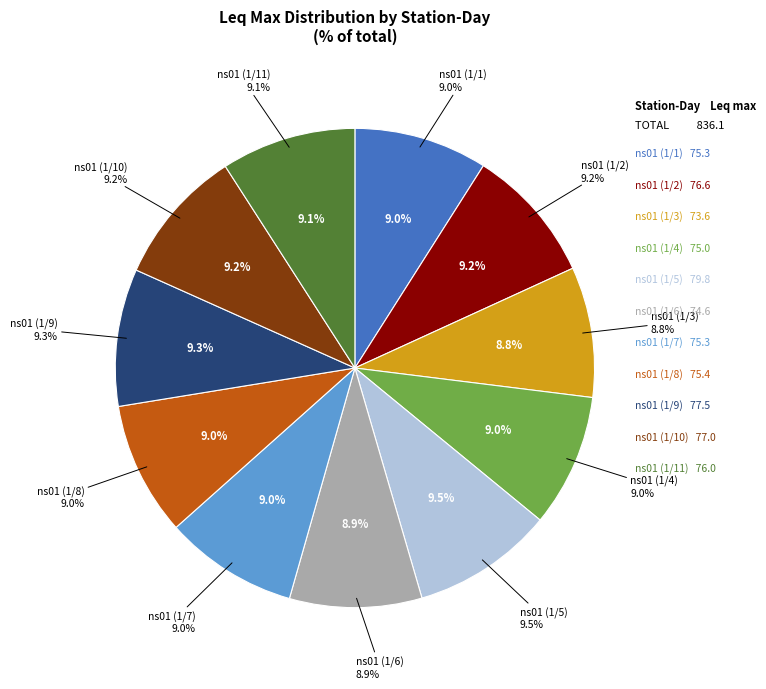

To the nearest percent, what is the combined percentage of ns01 (1/10) and ns01 (1/3)?

18%